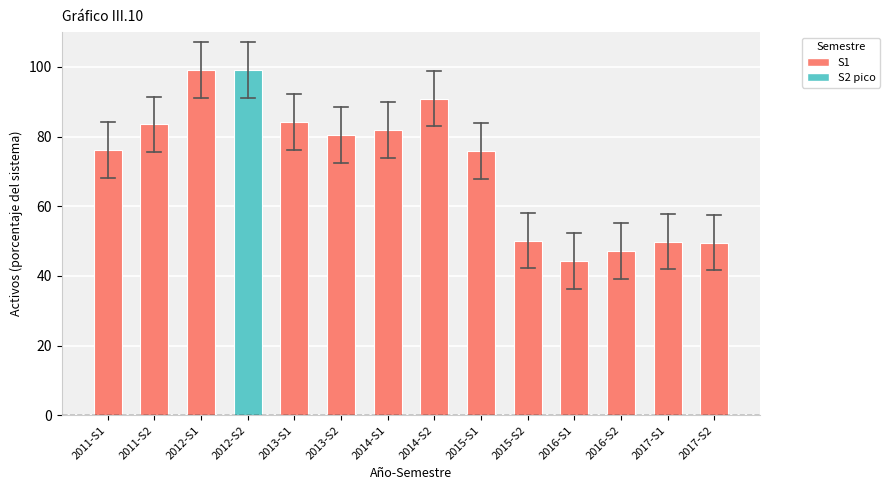

How many data points are above 80?

7